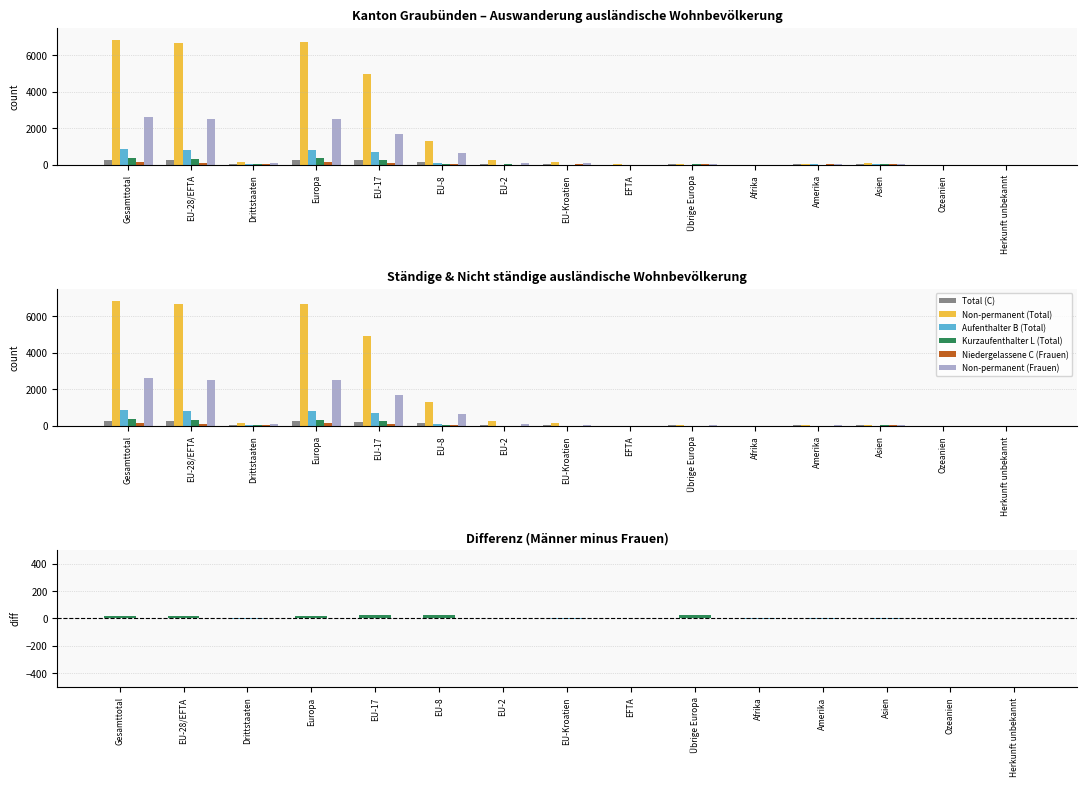

How many values in the Niedergelassene C (Frauen) series are below 13?

7